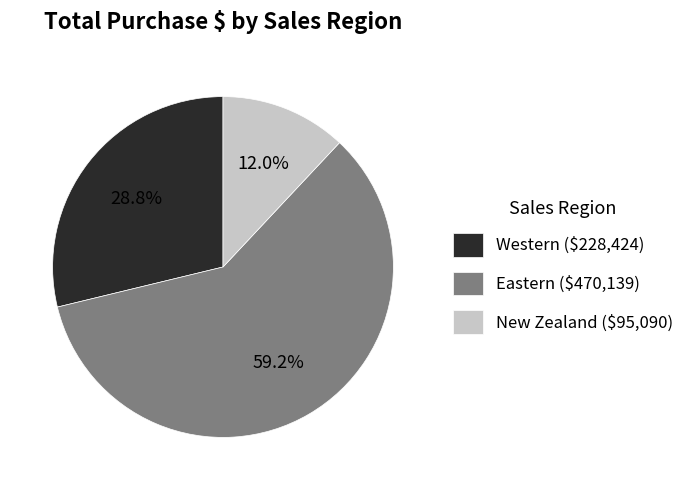

Which category has the biggest portion of the pie?

Eastern ($470,139)